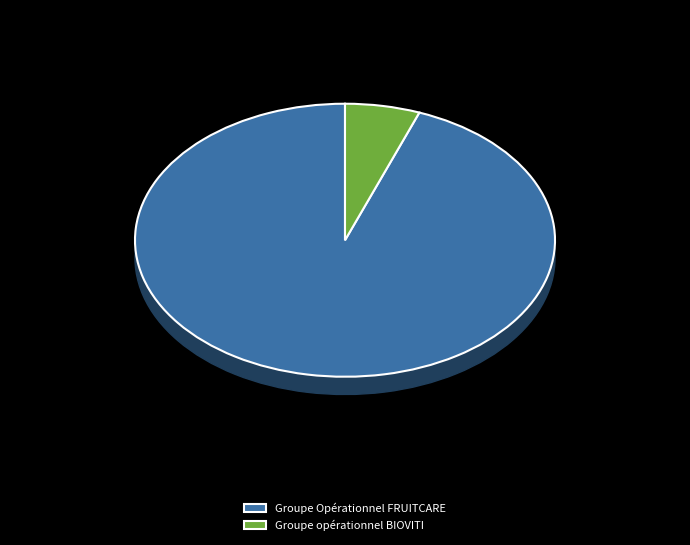

Do Groupe Opérationnel FRUITCARE and Groupe opérationnel BIOVITI together represent more than half of the pie?

Yes